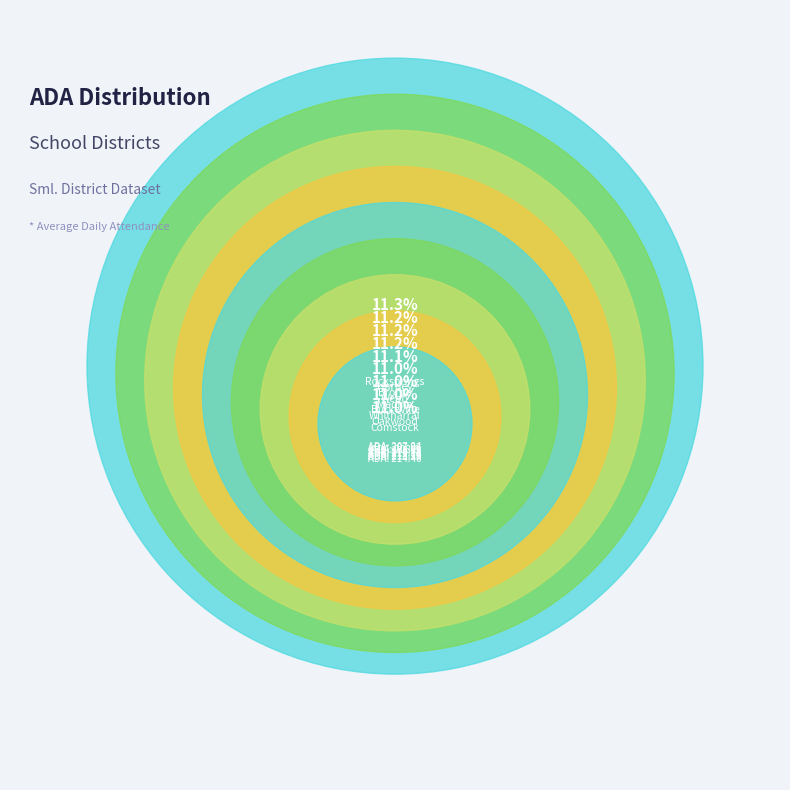

Does Oakwood ISD account for over 50% of the chart?

No